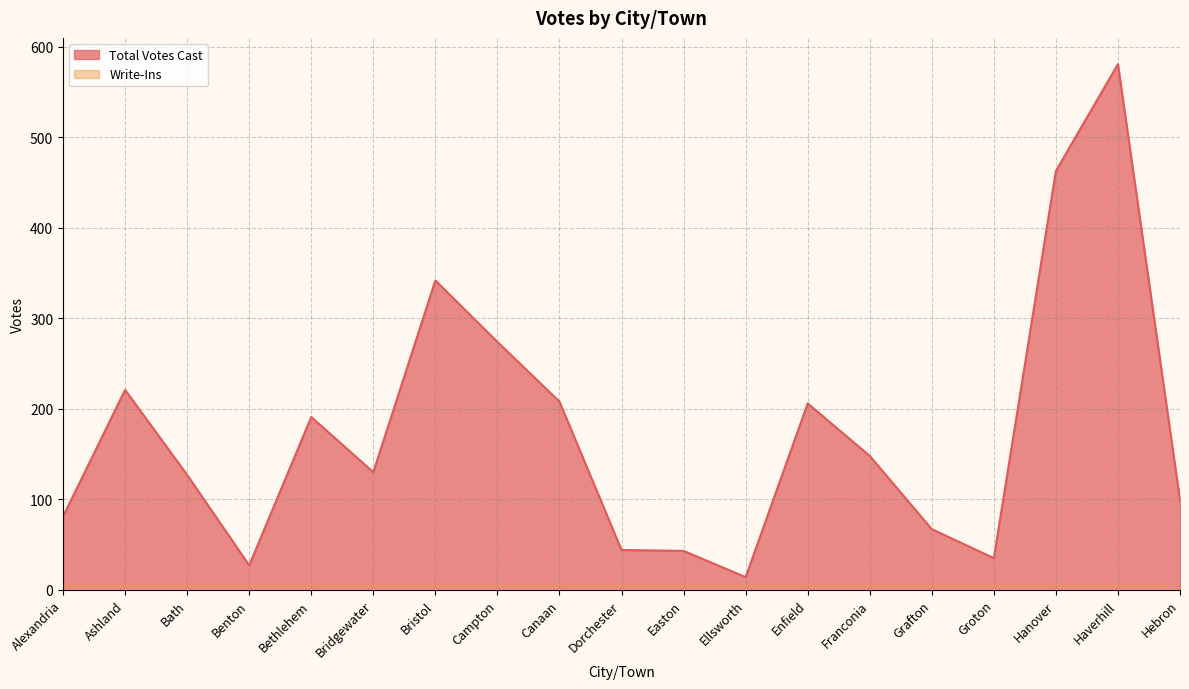

Which has a higher value, Grafton or Hebron?

Hebron